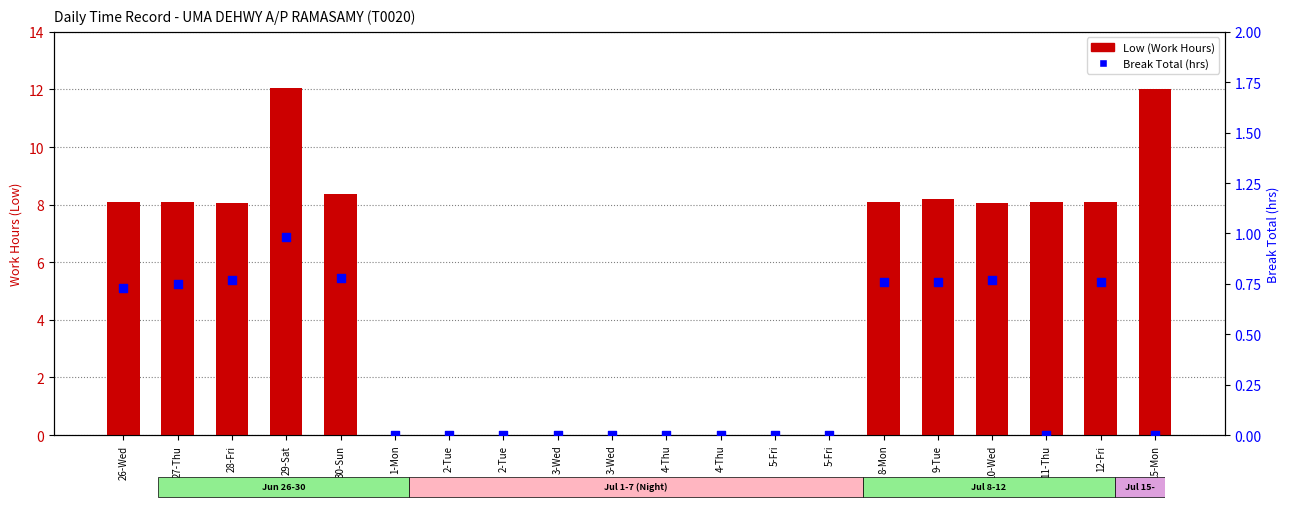

Which series reaches the minimum Y coordinate?

Low (Work Hours)